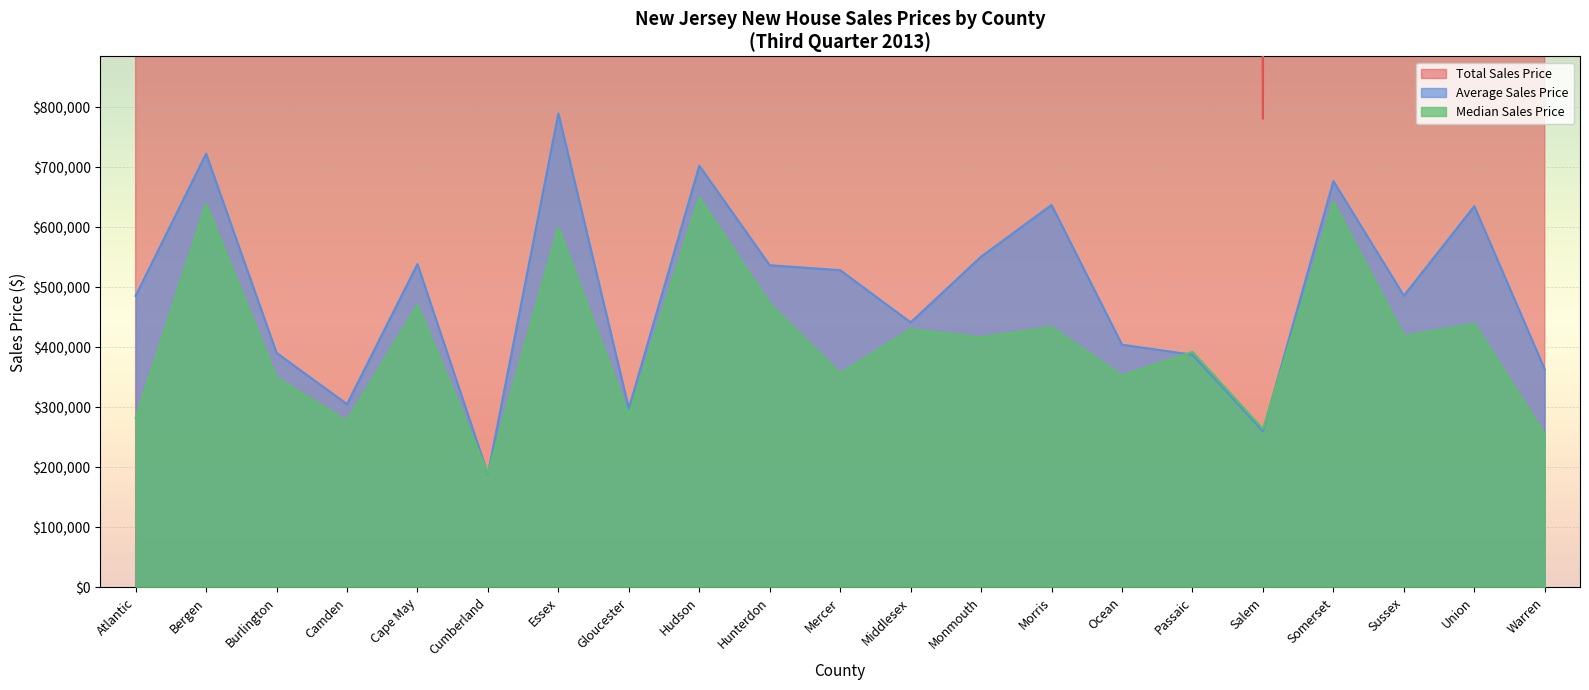

How many interior local peaks does the Median Sales Price series have?

9